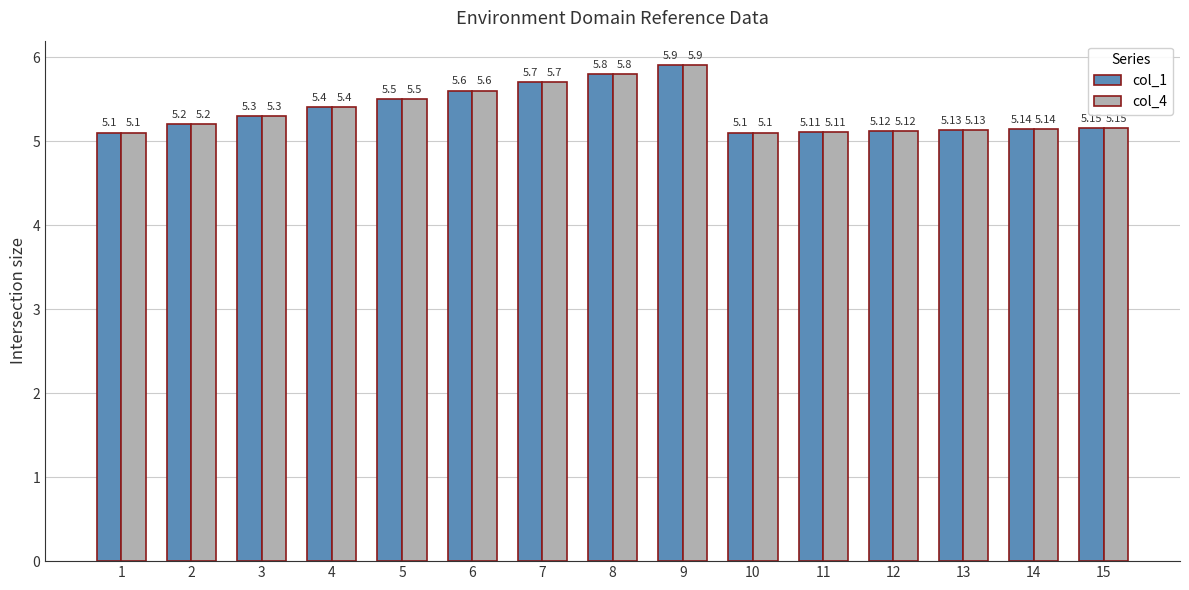

What is the minimum value shown in the chart?

5.1